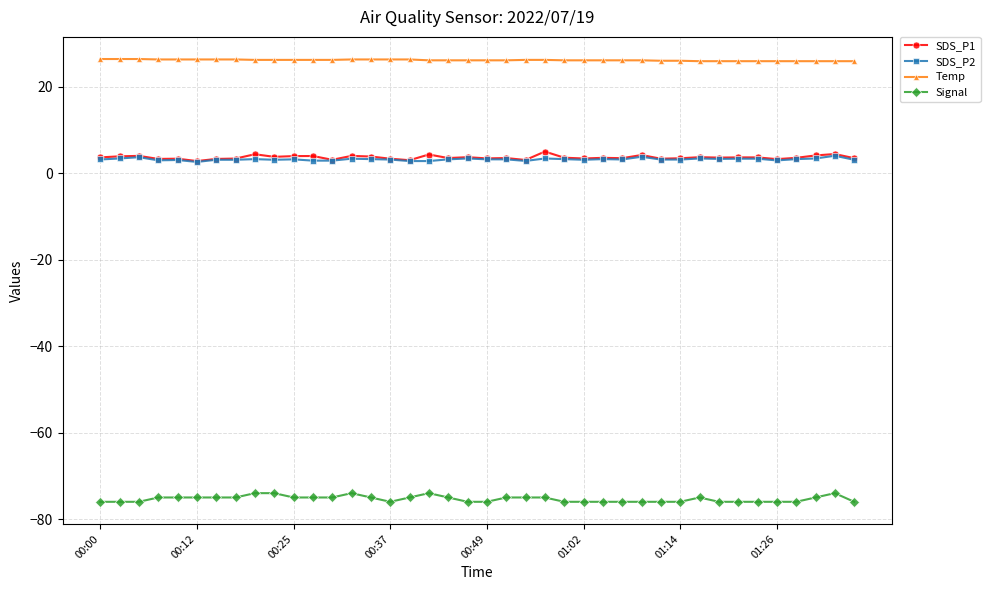

True or false: Signal and SDS_P2 cross at least once.

False